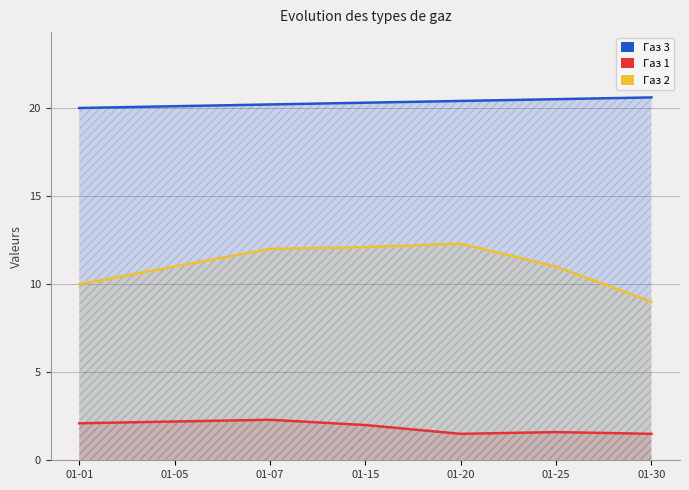

What is the maximum value shown in the chart?

20.6